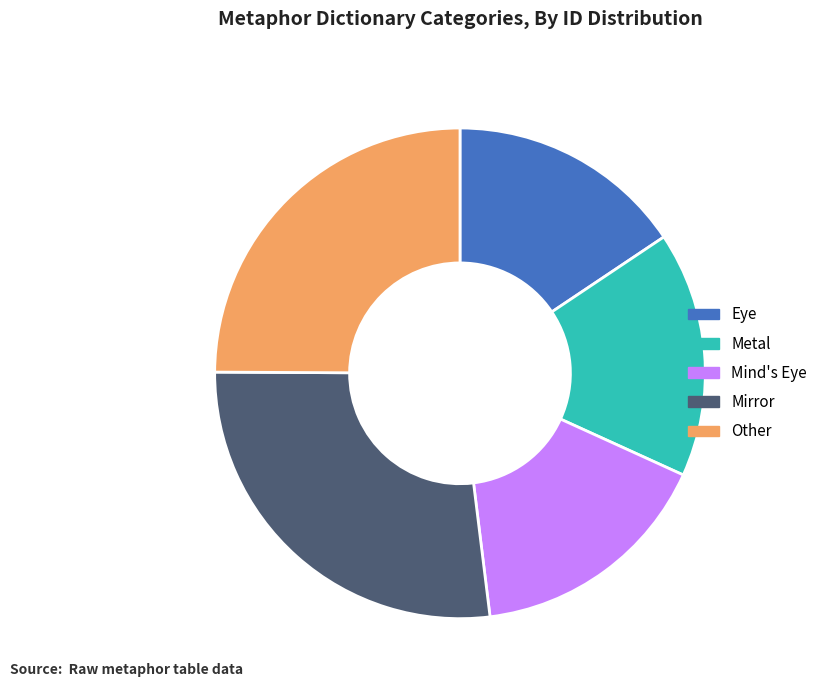

Which slice is the largest?

Mirror